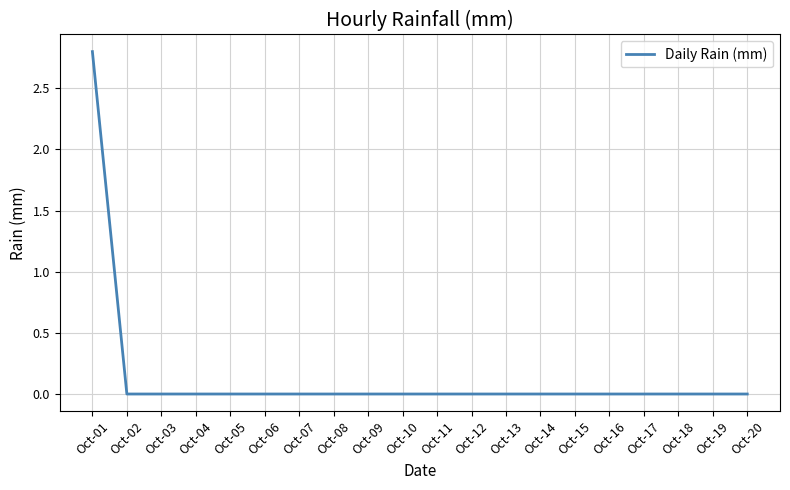

Reading left to right, extract all data points from this chart.

Oct-01=2.8	Oct-02=0.0	Oct-03=0.0	Oct-04=0.0	Oct-05=0.0	Oct-06=0.0	Oct-07=0.0	Oct-08=0.0	Oct-09=0.0	Oct-10=0.0	Oct-11=0.0	Oct-12=0.0	Oct-13=0.0	Oct-14=0.0	Oct-15=0.0	Oct-16=0.0	Oct-17=0.0	Oct-18=0.0	Oct-19=0.0	Oct-20=0.0